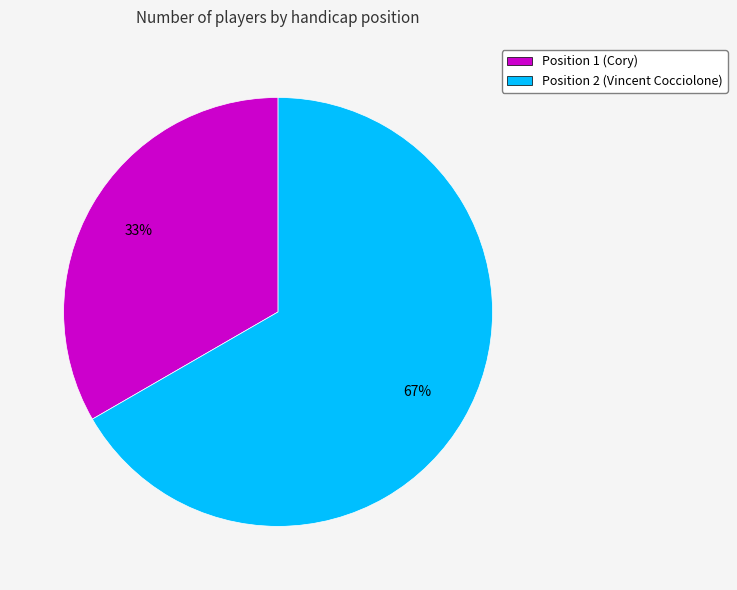

What is the ratio of the value at Position 2 (Vincent Cocciolone) to the value at Position 1 (Cory)?

2.0